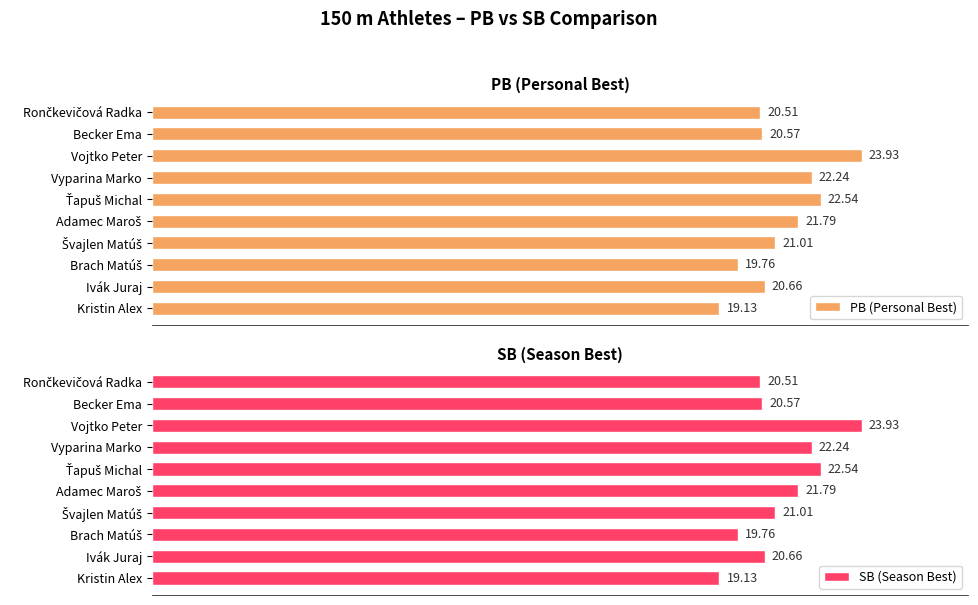

Is the value of PB (Personal Best) at Vojtko Peter greater than the value of SB (Season Best) at Kristin Alex?

Yes